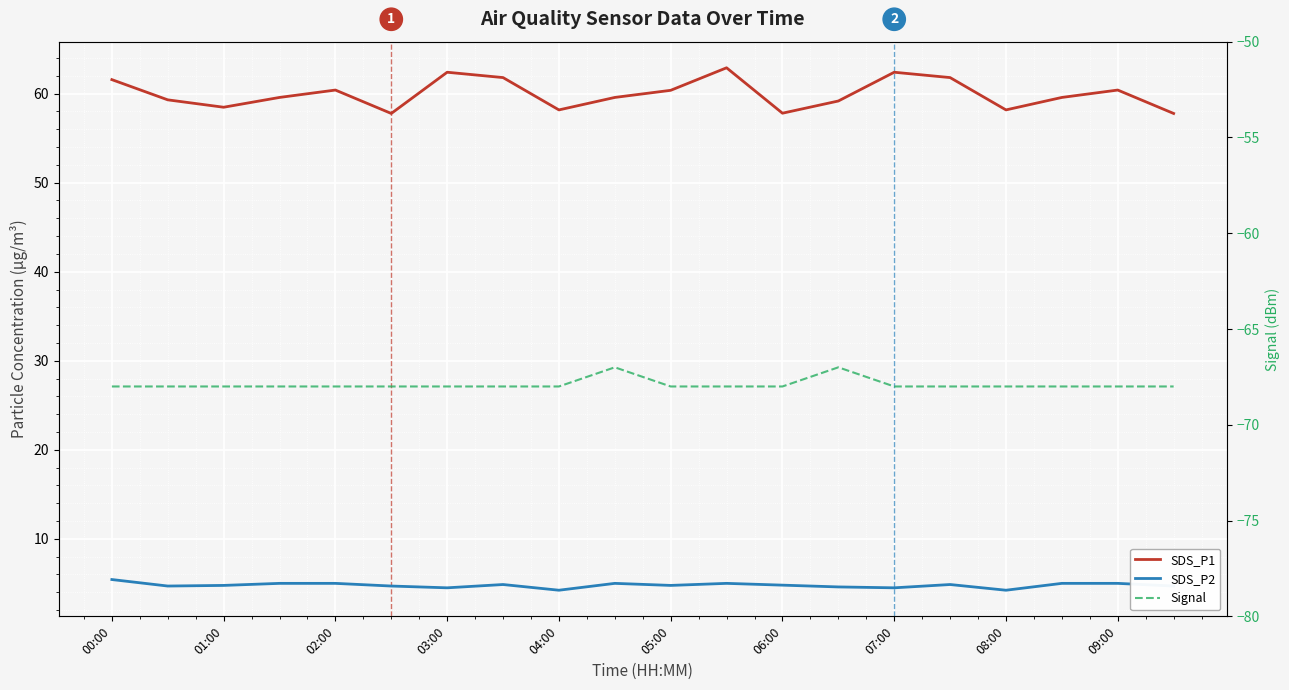

At which category does the chart reach its minimum across all series?

00:00